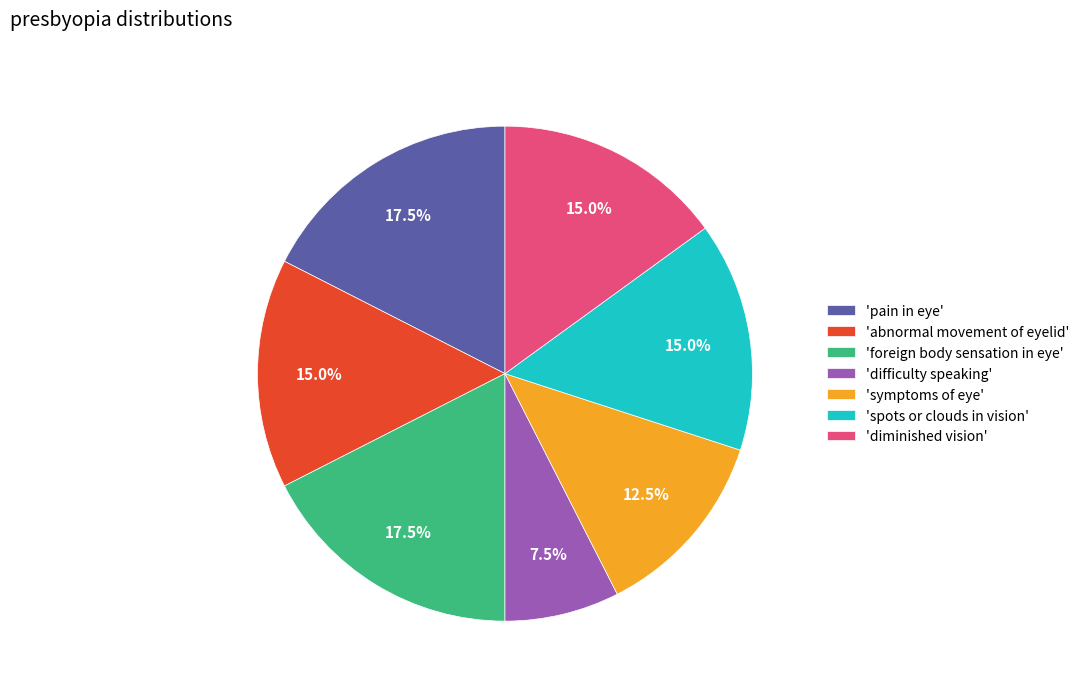

What is the ratio of the value at 'foreign body sensation in eye' to the value at 'symptoms of eye'?

1.4